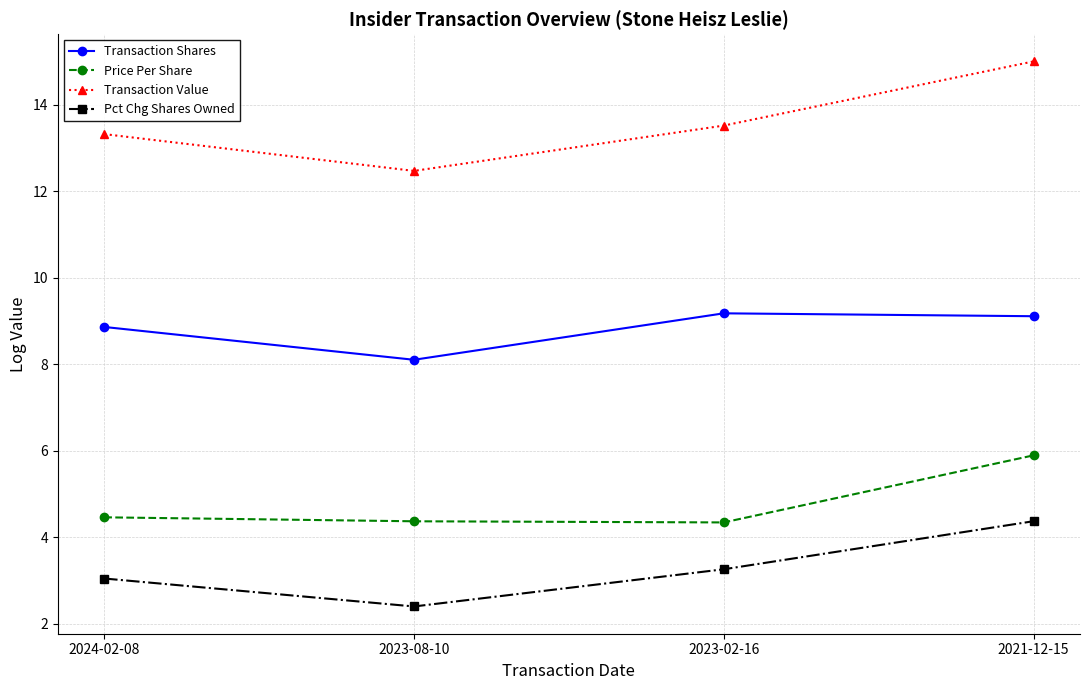

What are all the series names shown in the legend?

Transaction Shares, Price Per Share, Transaction Value, Pct Chg Shares Owned